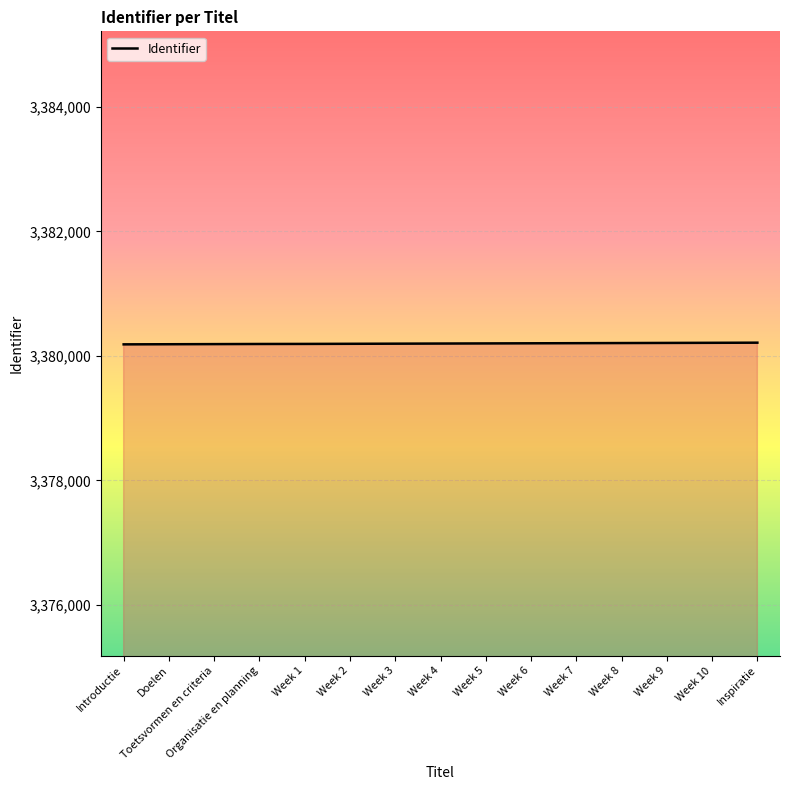

What is the change in value from Week 3 to Week 5?

+4